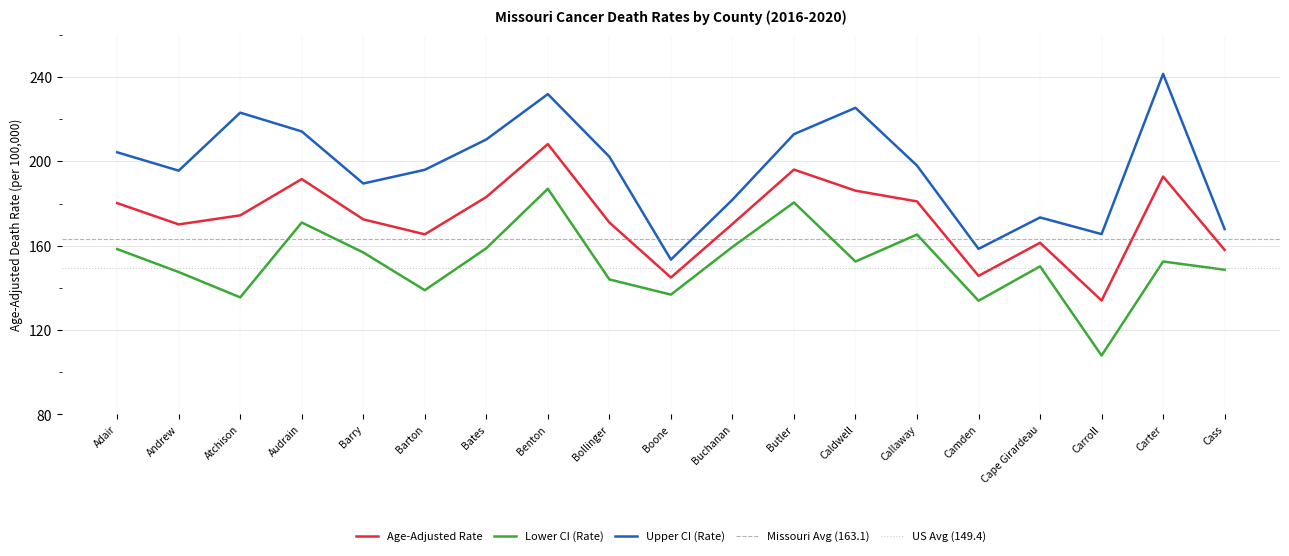

What is the value of the Lower CI (Rate) point at the 18th from the left?

152.5